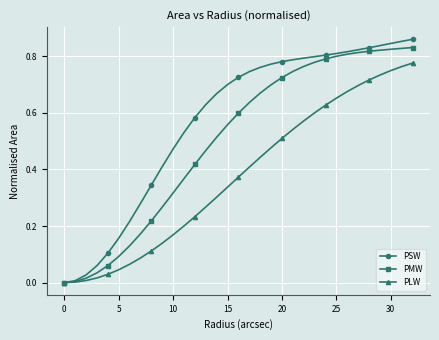

Which series has the largest range (max minus min)?

PSW